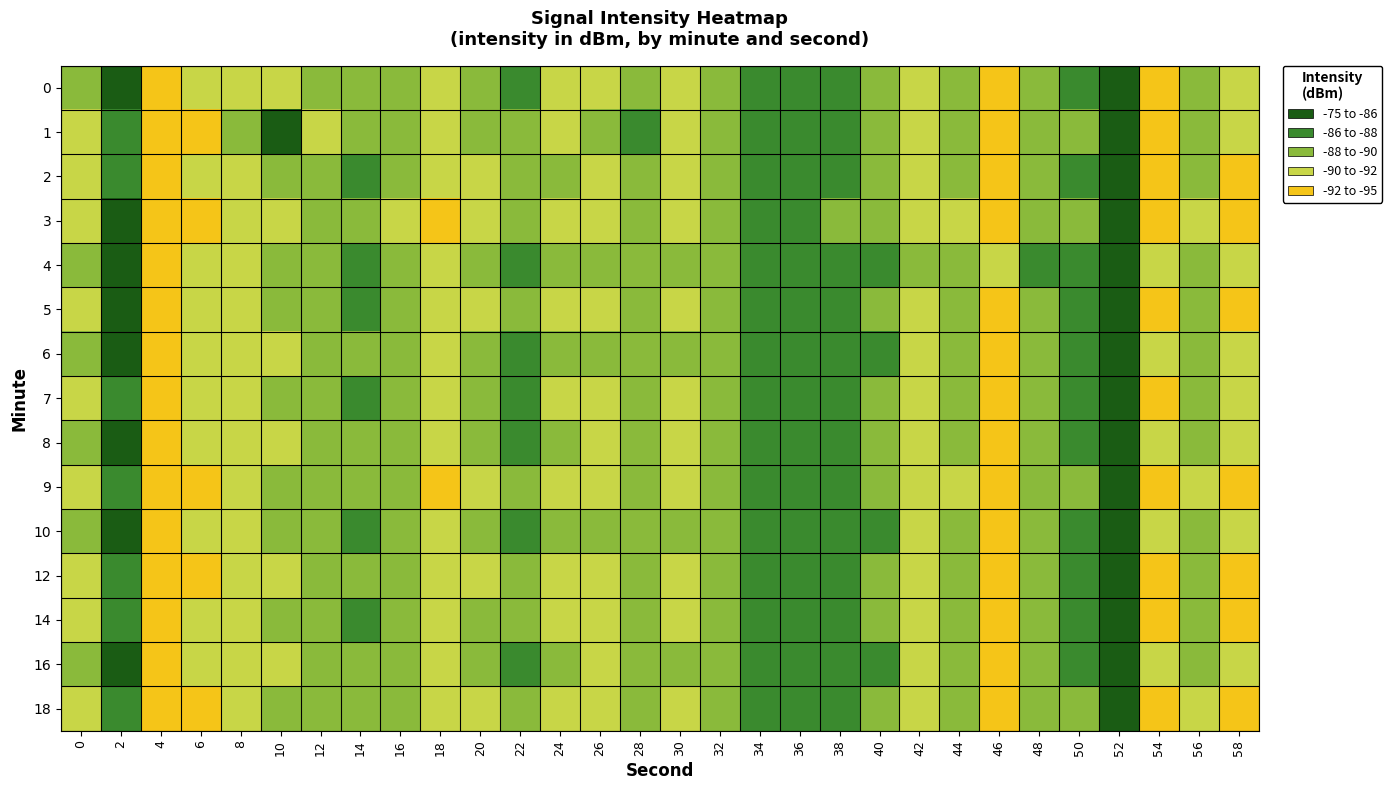

Reading left to right, what are all the values shown in this chart?

0: 0=-88.6	2=-76.0	4=-93.8	6=-91.3	8=-91.2	10=-90.5	12=-89.2	14=-88.5	16=-89.1	18=-91.0	20=-89.5	22=-87.7	24=-90.1	26=-90.3	28=-88.8	30=-90.2	32=-89.0	34=-87.8	36=-87.4	38=-87.4	40=-88.2	42=-90.7	44=-88.9	46=-92.5	48=-88.7	50=-87.9	52=-83.5	54=-92.1	56=-88.9	58=-91.7
1: 0=-91.6	2=-87.3	4=-92.8	6=-92.1	8=-88.0	10=-78.0	12=-90.4	14=-89.8	16=-88.6	18=-91.4	20=-89.1	22=-88.2	24=-90.5	26=-89.3	28=-87.8	30=-91.1	32=-88.7	34=-87.5	36=-87.2	38=-87.6	40=-88.3	42=-90.9	44=-89.1	46=-92.8	48=-88.9	50=-88.1	52=-84.2	54=-92.3	56=-89.2	58=-91.9
2: 0=-90.1	2=-86.5	4=-93.2	6=-91.8	8=-90.7	10=-89.3	12=-88.9	14=-87.6	16=-89.4	18=-91.5	20=-90.2	22=-88.1	24=-89.7	26=-90.8	28=-88.3	30=-90.6	32=-89.1	34=-87.2	36=-86.9	38=-87.3	40=-88.7	42=-91.2	44=-89.4	46=-93.1	48=-88.4	50=-87.5	52=-83.9	54=-92.6	56=-89.5	58=-92.1
3: 0=-91.3	2=-85.8	4=-94.1	6=-92.4	8=-91.5	10=-90.2	12=-89.7	14=-88.4	16=-90.1	18=-92.3	20=-91.0	22=-88.9	24=-90.5	26=-91.6	28=-89.1	30=-91.4	32=-89.9	34=-88.0	36=-87.7	38=-88.1	40=-89.5	42=-92.0	44=-90.2	46=-93.9	48=-89.2	50=-88.3	52=-84.7	54=-93.4	56=-90.3	58=-92.9
4: 0=-89.5	2=-75.3	4=-92.8	6=-90.6	8=-90.5	10=-89.7	12=-88.4	14=-87.7	16=-88.3	18=-90.3	20=-88.7	22=-87.0	24=-89.4	26=-89.6	28=-88.1	30=-89.6	32=-88.2	34=-87.1	36=-86.7	38=-86.8	40=-87.5	42=-90.0	44=-88.2	46=-91.9	48=-88.0	50=-87.2	52=-83.0	54=-91.5	56=-88.2	58=-91.1
5: 0=-90.7	2=-86.0	4=-93.5	6=-92.0	8=-91.1	10=-89.8	12=-89.2	14=-88.0	16=-89.7	18=-91.8	20=-90.6	22=-88.5	24=-90.1	26=-91.0	28=-88.7	30=-90.9	32=-89.5	34=-87.6	36=-87.3	38=-87.7	40=-89.1	42=-91.6	44=-89.8	46=-93.5	48=-88.8	50=-87.9	52=-84.4	54=-93.0	56=-89.9	58=-92.5
6: 0=-88.9	2=-76.5	4=-93.1	6=-91.0	8=-90.8	10=-90.1	12=-88.8	14=-88.1	16=-88.8	18=-90.7	20=-89.1	22=-87.4	24=-89.8	26=-90.0	28=-88.5	30=-89.9	32=-88.7	34=-87.5	36=-87.1	38=-87.2	40=-87.9	42=-90.4	44=-88.6	46=-92.2	48=-88.4	50=-87.6	52=-83.3	54=-91.8	56=-88.7	58=-91.4
7: 0=-91.1	2=-87.1	4=-92.6	6=-91.7	8=-90.9	10=-89.5	12=-89.0	14=-87.8	16=-89.2	18=-91.2	20=-89.8	22=-88.0	24=-90.3	26=-90.5	28=-88.5	30=-90.4	32=-89.3	34=-87.4	36=-87.0	38=-87.4	40=-88.2	42=-90.8	44=-89.3	46=-92.7	48=-88.6	50=-87.8	52=-84.1	54=-92.2	56=-89.4	58=-92.0
8: 0=-89.2	2=-75.8	4=-93.4	6=-91.4	8=-91.0	10=-90.3	12=-88.9	14=-88.2	16=-88.9	18=-90.9	20=-89.3	22=-87.6	24=-90.0	26=-90.2	28=-88.7	30=-90.1	32=-88.9	34=-87.7	36=-87.3	38=-87.4	40=-88.1	42=-90.6	44=-88.8	46=-92.4	48=-88.6	50=-87.8	52=-83.5	54=-92.0	56=-88.9	58=-91.6
9: 0=-91.8	2=-87.6	4=-94.0	6=-92.3	8=-91.6	10=-90.0	12=-89.6	14=-88.6	16=-90.0	18=-92.1	20=-90.8	22=-88.7	24=-90.9	26=-91.3	28=-89.0	30=-91.2	32=-89.8	34=-87.9	36=-87.6	38=-87.9	40=-89.3	42=-91.9	44=-90.1	46=-93.8	48=-89.1	50=-88.2	52=-84.6	54=-93.3	56=-90.2	58=-92.8
10: 0=-88.7	2=-75.6	4=-93.0	6=-91.2	8=-90.6	10=-89.9	12=-88.6	14=-88.0	16=-88.7	18=-90.6	20=-89.1	22=-87.4	24=-89.7	26=-89.9	28=-88.5	30=-89.8	32=-88.7	34=-87.4	36=-87.1	38=-87.2	40=-87.9	42=-90.4	44=-88.6	46=-92.1	48=-88.4	50=-87.6	52=-83.2	54=-91.7	56=-88.6	58=-91.3
12: 0=-90.5	2=-86.8	4=-93.7	6=-92.2	8=-91.3	10=-90.1	12=-89.4	14=-88.2	16=-89.9	18=-92.0	20=-90.4	22=-88.3	24=-90.7	26=-91.1	28=-88.9	30=-91.0	32=-89.7	34=-87.7	36=-87.5	38=-87.8	40=-89.2	42=-91.5	44=-89.9	46=-93.7	48=-88.9	50=-88.0	52=-84.3	54=-93.1	56=-90.0	58=-92.6
14: 0=-91.0	2=-87.0	4=-92.9	6=-92.0	8=-91.0	10=-89.6	12=-89.1	14=-87.9	16=-89.4	18=-91.4	20=-90.0	22=-88.2	24=-90.4	26=-90.7	28=-88.7	30=-90.6	32=-89.5	34=-87.6	36=-87.2	38=-87.6	40=-88.4	42=-91.1	44=-89.5	46=-93.0	48=-88.8	50=-88.0	52=-84.4	54=-92.6	56=-89.6	58=-92.3
16: 0=-89.3	2=-76.0	4=-93.2	6=-91.3	8=-90.9	10=-90.2	12=-88.8	14=-88.1	16=-88.8	18=-90.8	20=-89.2	22=-87.5	24=-89.9	26=-90.1	28=-88.6	30=-90.0	32=-88.8	34=-87.6	36=-87.2	38=-87.3	40=-88.0	42=-90.5	44=-88.7	46=-92.3	48=-88.5	50=-87.7	52=-83.4	54=-91.9	56=-88.8	58=-91.5
18: 0=-91.6	2=-87.4	4=-93.8	6=-92.1	8=-91.4	10=-89.8	12=-89.5	14=-88.5	16=-89.8	18=-91.9	20=-90.7	22=-88.6	24=-90.8	26=-91.2	28=-88.9	30=-91.1	32=-89.7	34=-87.8	36=-87.5	38=-87.8	40=-89.2	42=-91.7	44=-90.0	46=-93.6	48=-89.0	50=-88.1	52=-84.5	54=-93.2	56=-90.1	58=-92.7